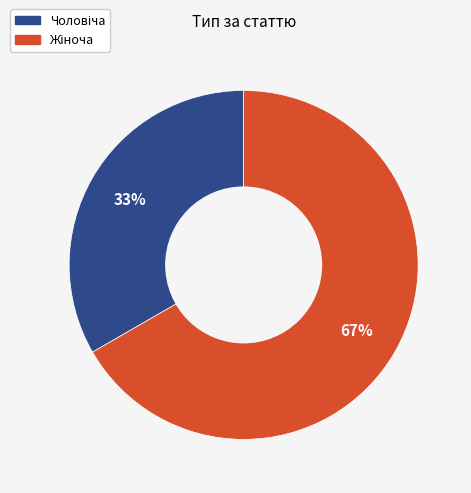

To the nearest percent, what is the average slice percentage?

50%